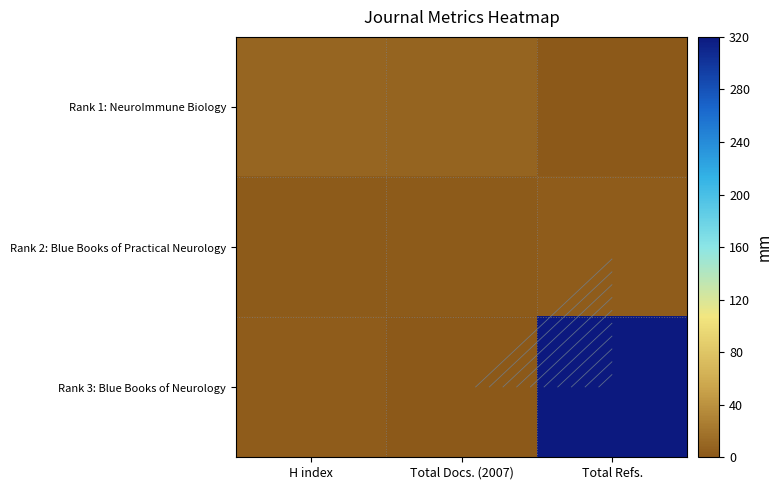

What is the sum of the Rank 2: Blue Books of Practical Neurology values at Total Refs. and Total Docs. (2007)?

58